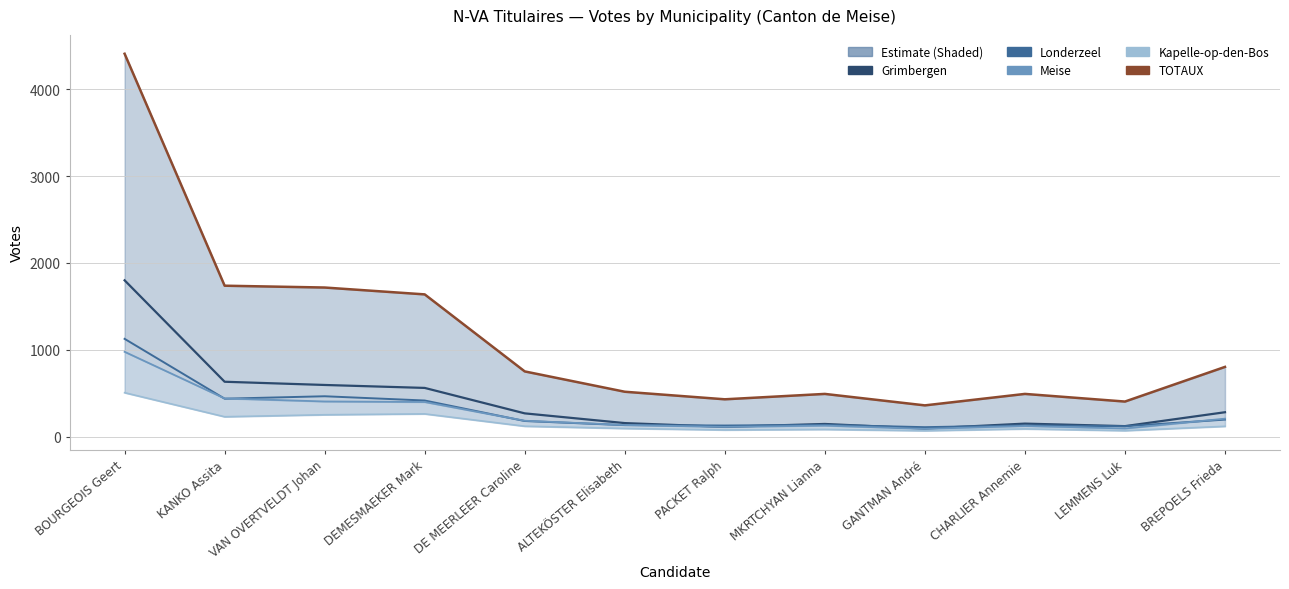

Where does the TOTAUX series first go above 751?

BOURGEOIS Geert